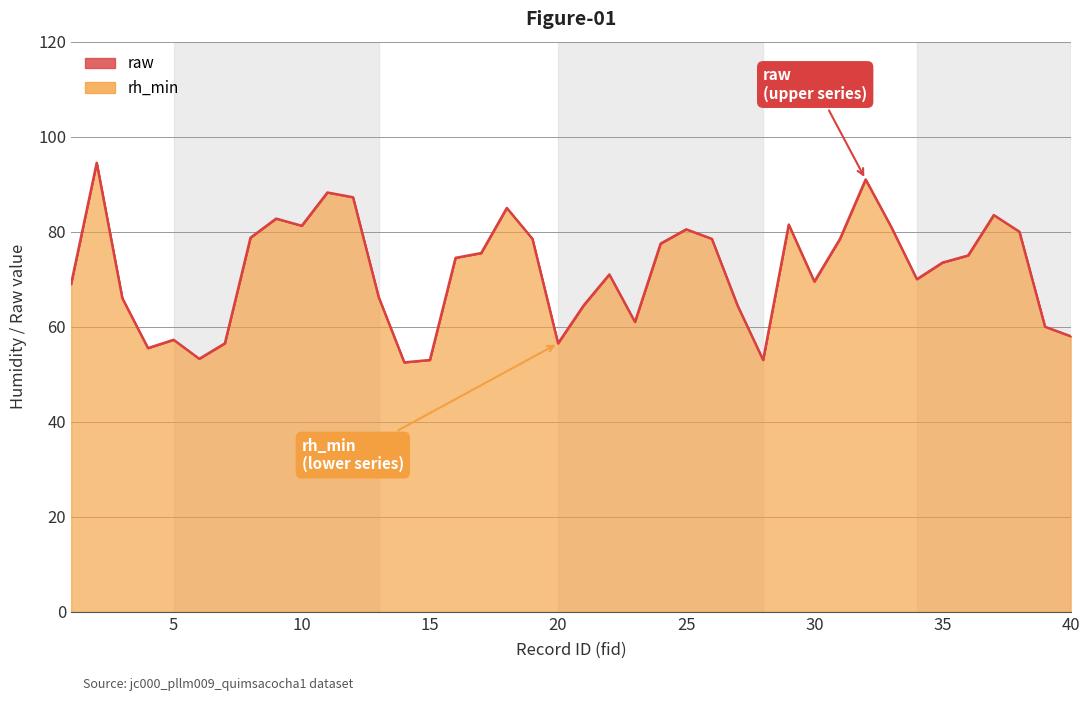

Is it true that the value at 40 is 58.0?

True